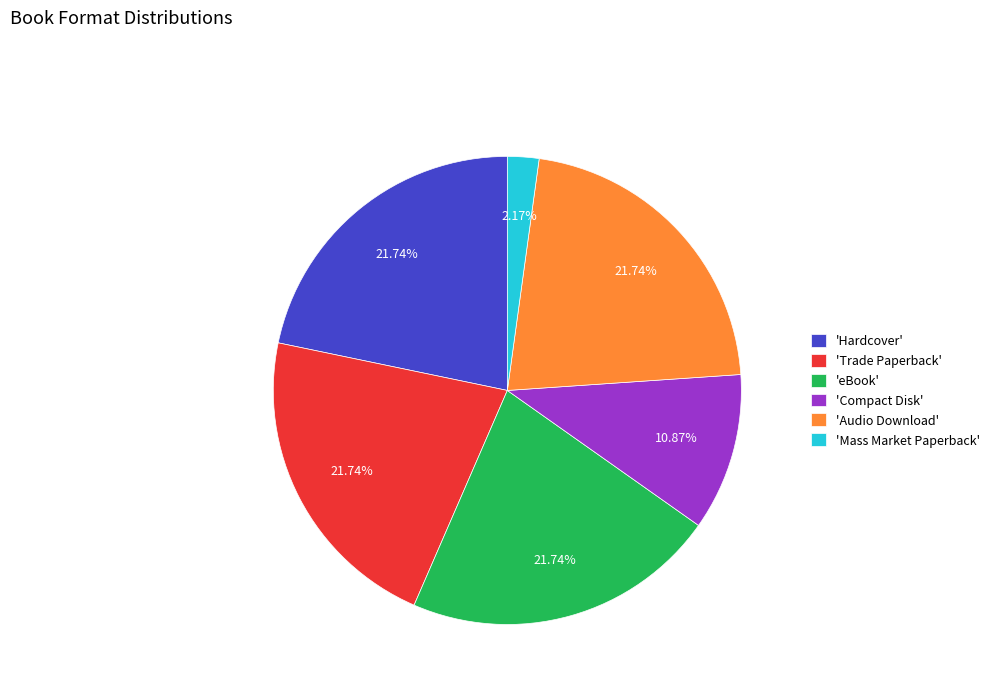

To the nearest percent, what is the average slice percentage?

17%